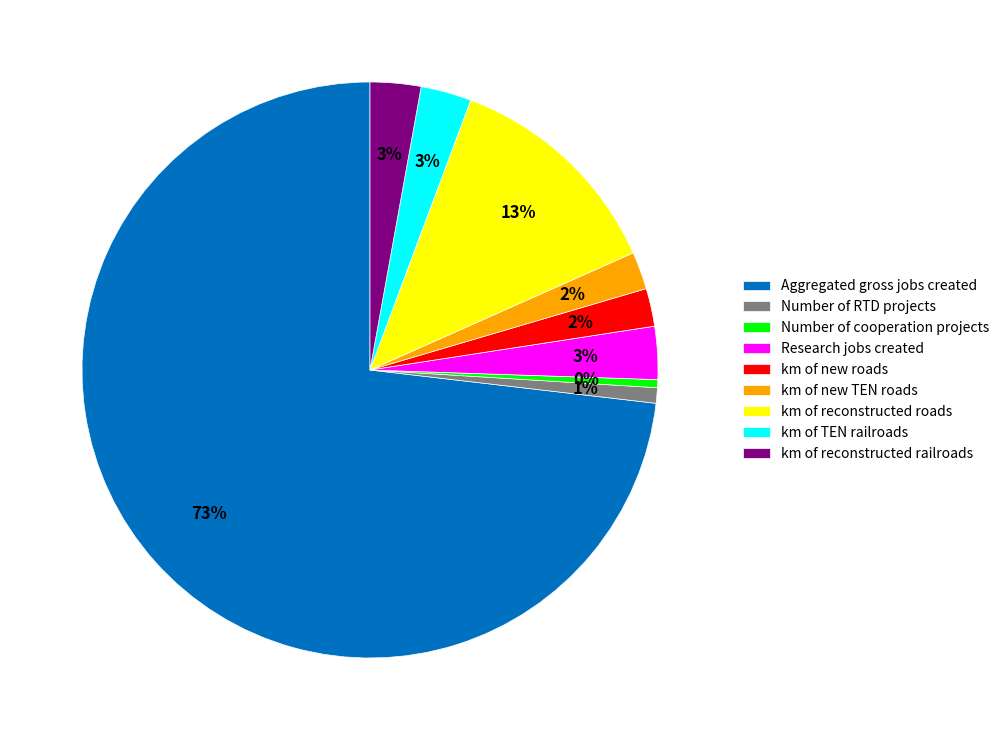

Which has a higher value, km of reconstructed roads or km of TEN railroads?

km of reconstructed roads